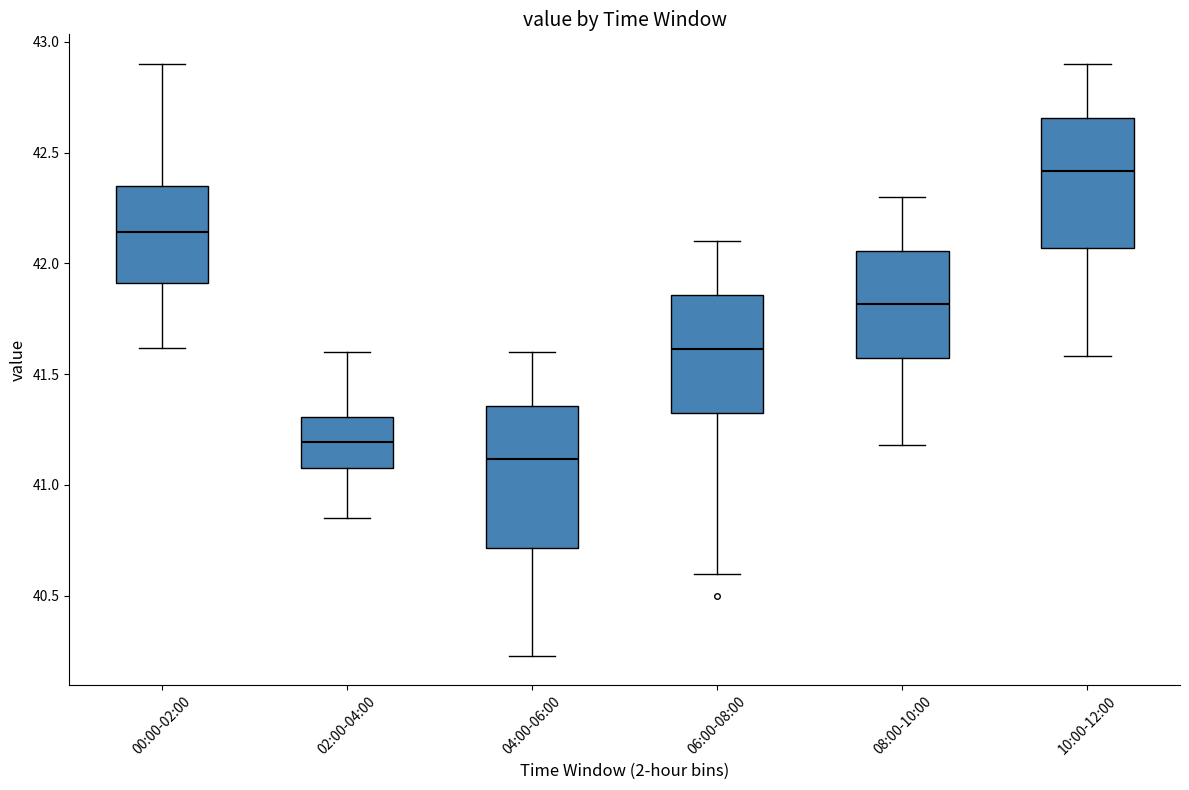

Which box's median line is the highest?

10:00-12:00